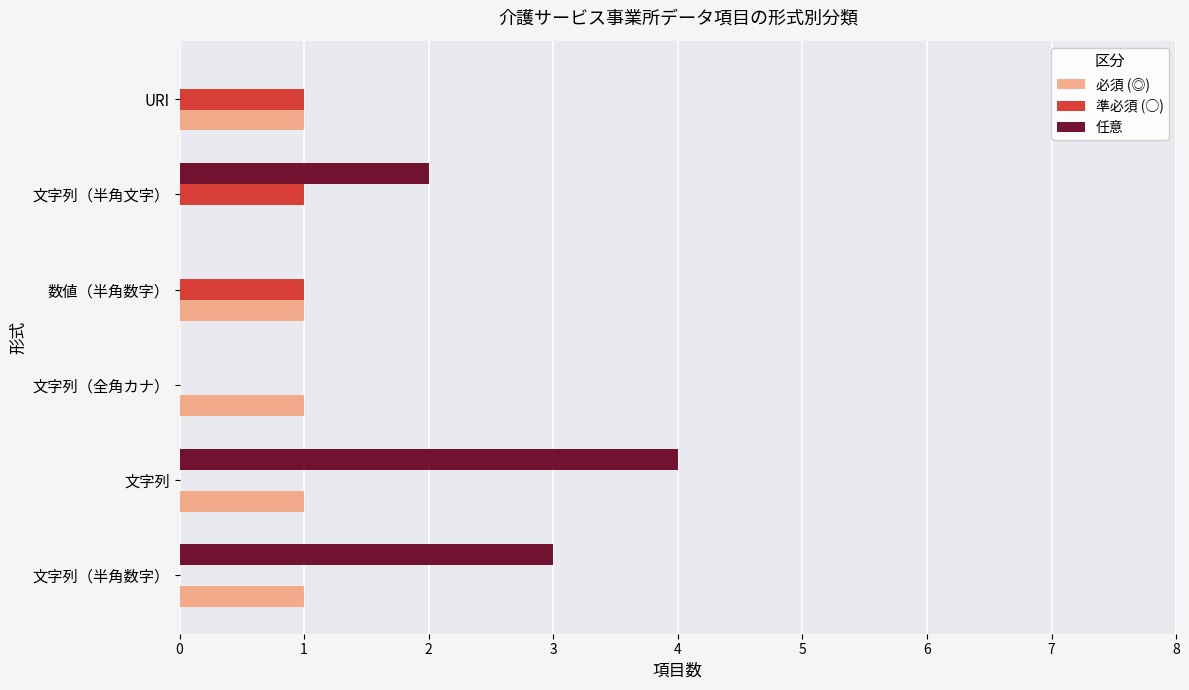

The 任意 series shows 3 at 文字列（半角文字）. True or false?

False